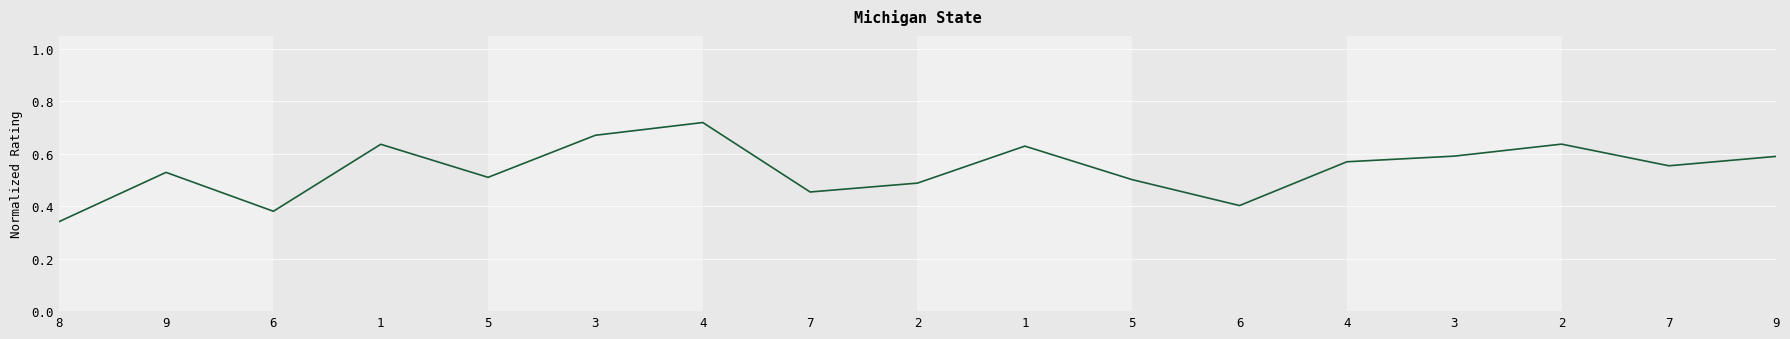

How many lines are shown in the chart?

1